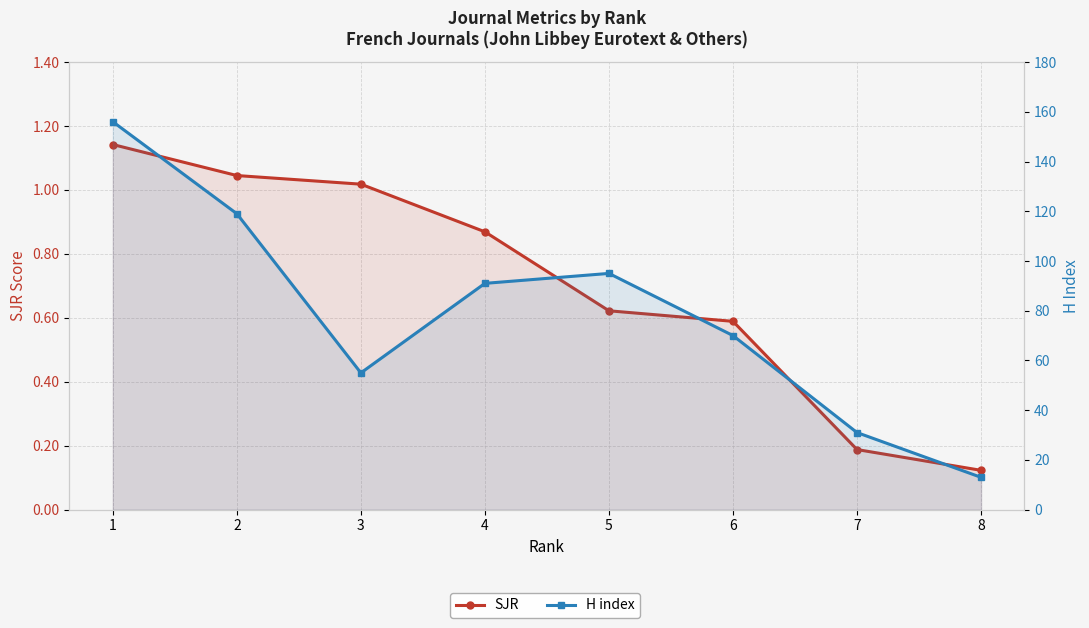

The value of H index at 5 is 169.9. True or false?

False